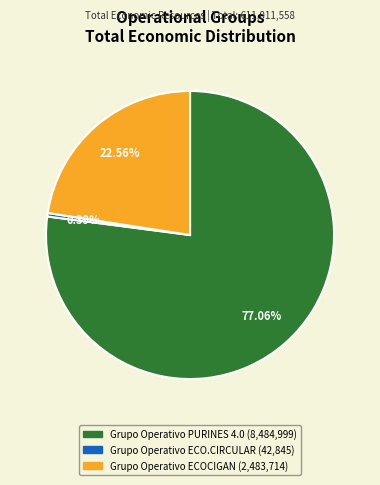

Is there any slice that represents more than half of the pie?

Yes